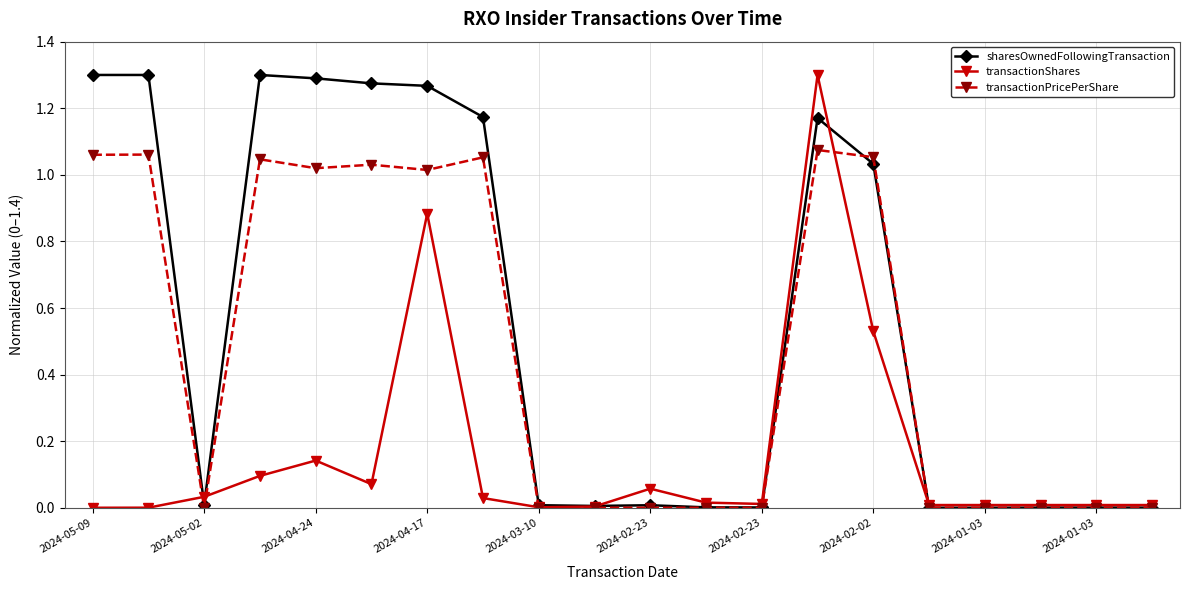

Which series has the largest total across all categories?

sharesOwnedFollowingTransaction